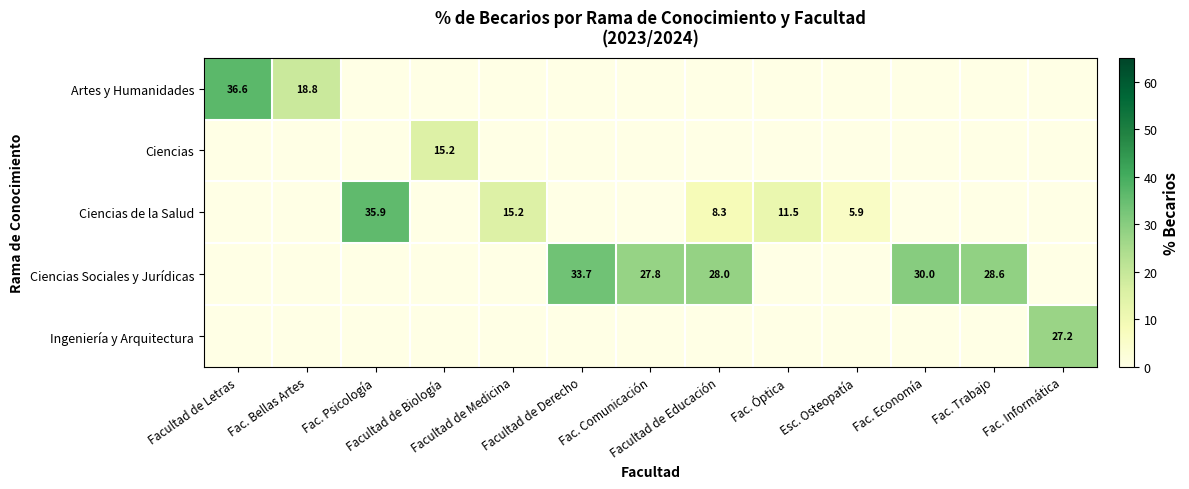

What is the maximum value shown in the chart?

36.6